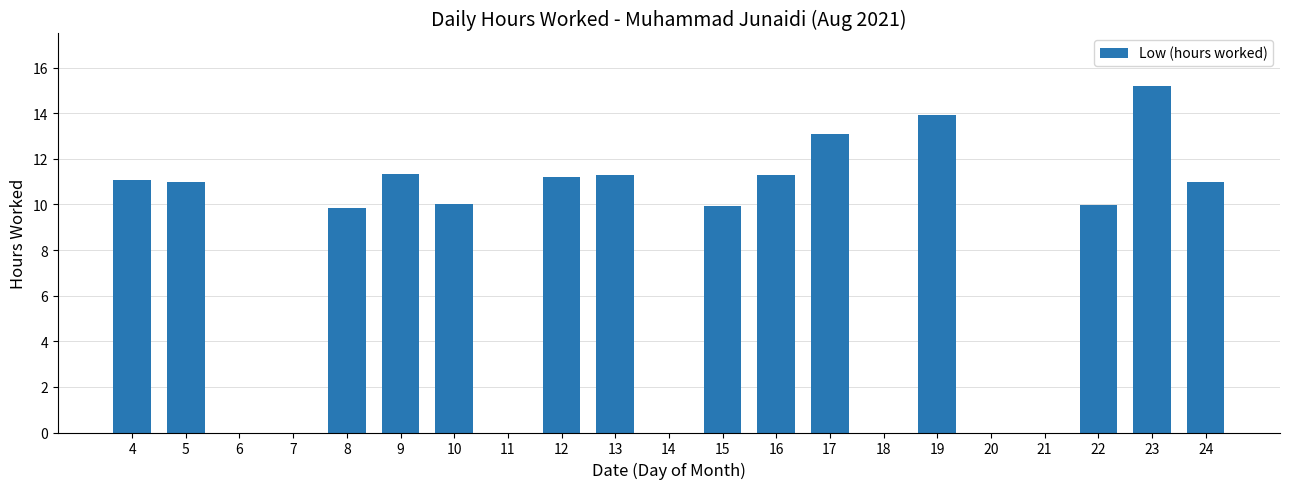

The value at 18 is 0.0. True or false?

True